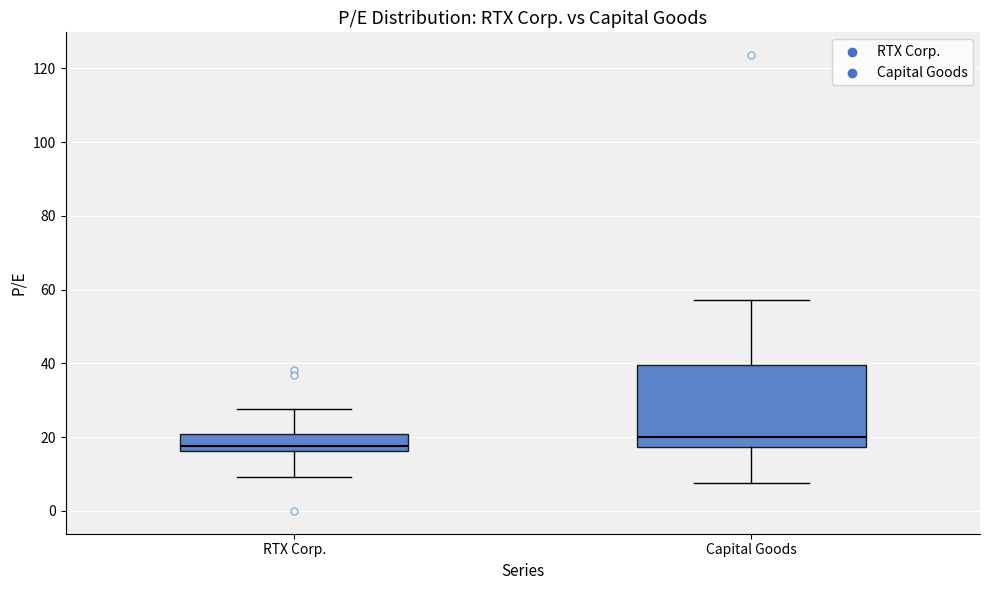

Comparing the boxes themselves (not the whiskers), which one is the tallest?

Capital Goods